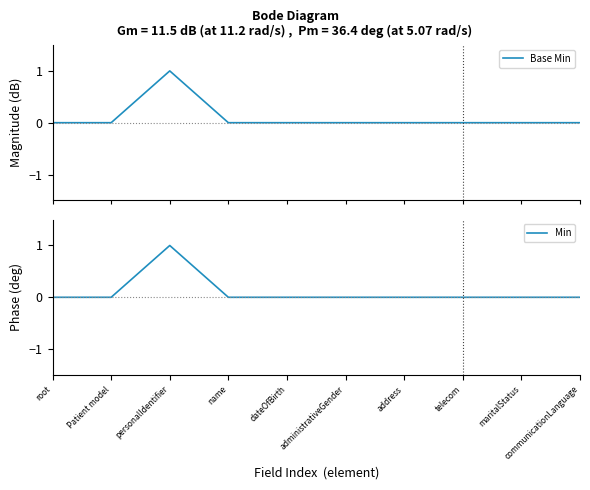

Which series has the widest spread of values?

Base Min